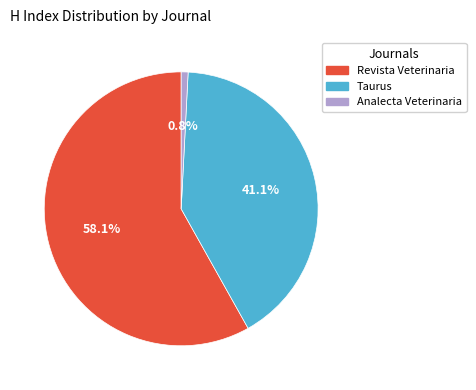

To the nearest percent, what portion does Revista Veterinaria represent?

58%